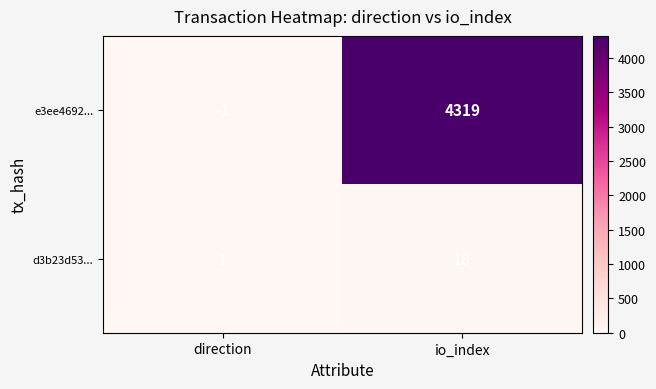

At which label does d3b23d53... reach its minimum?

direction